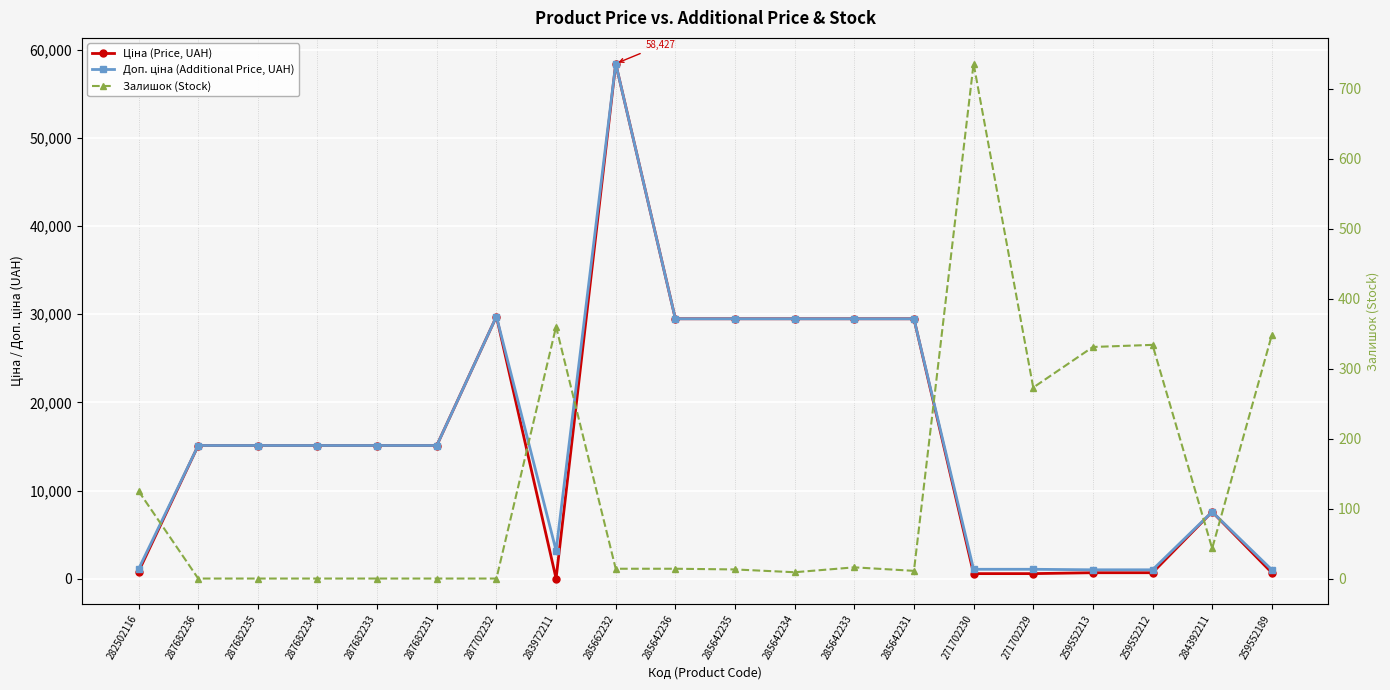

Does the chart display data point markers on the line(s)?

Yes